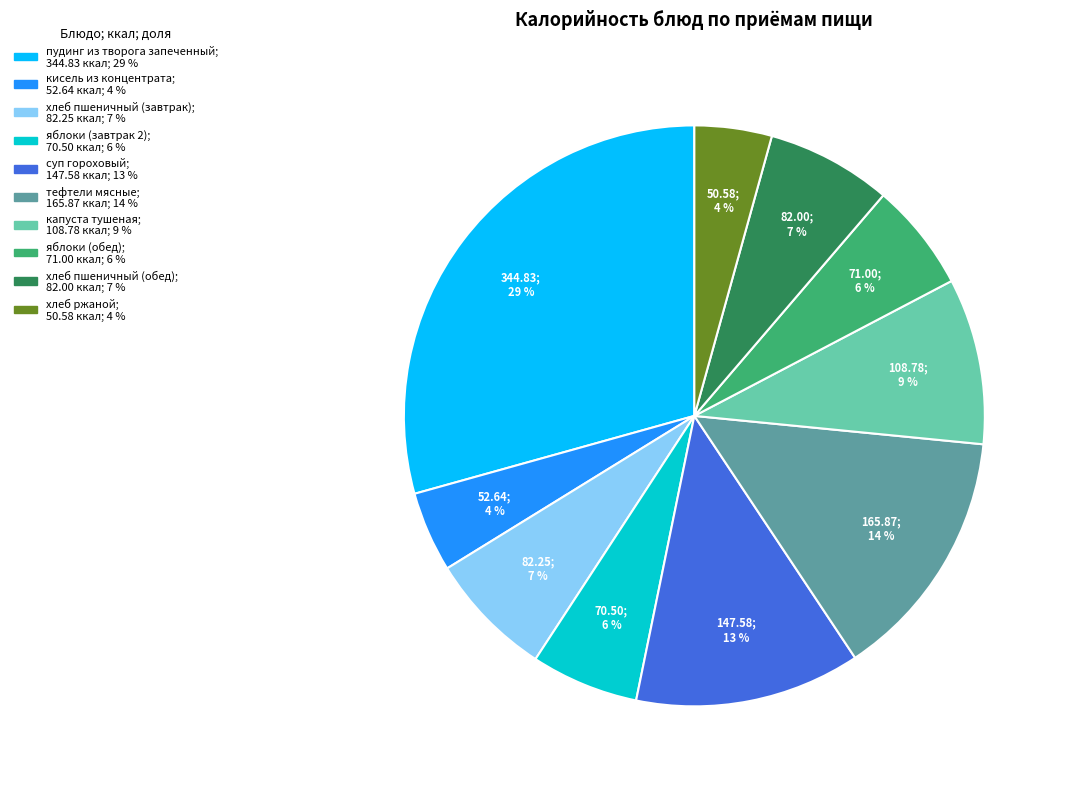

Does хлеб пшеничный (завтрак) represent more than half of the total?

No